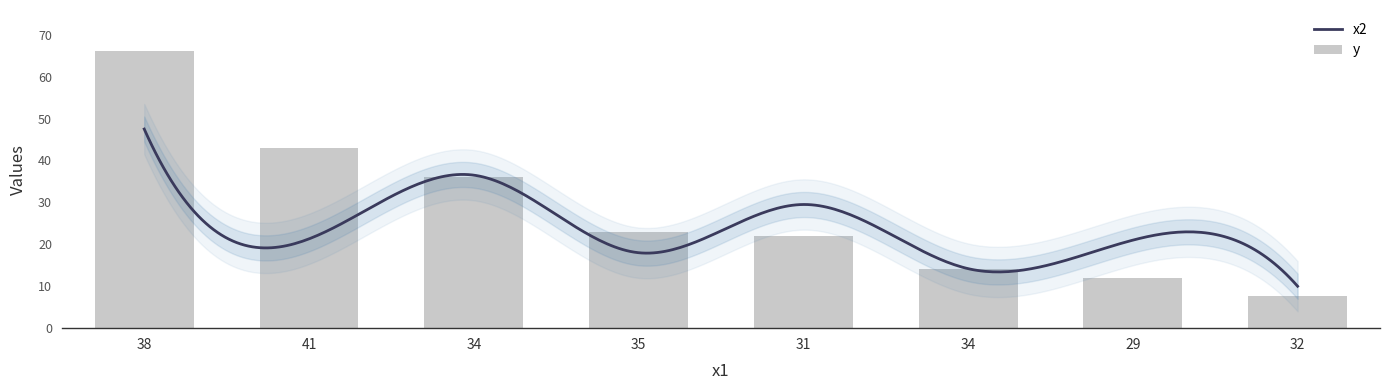

What is the maximum value shown in the chart?

66.0